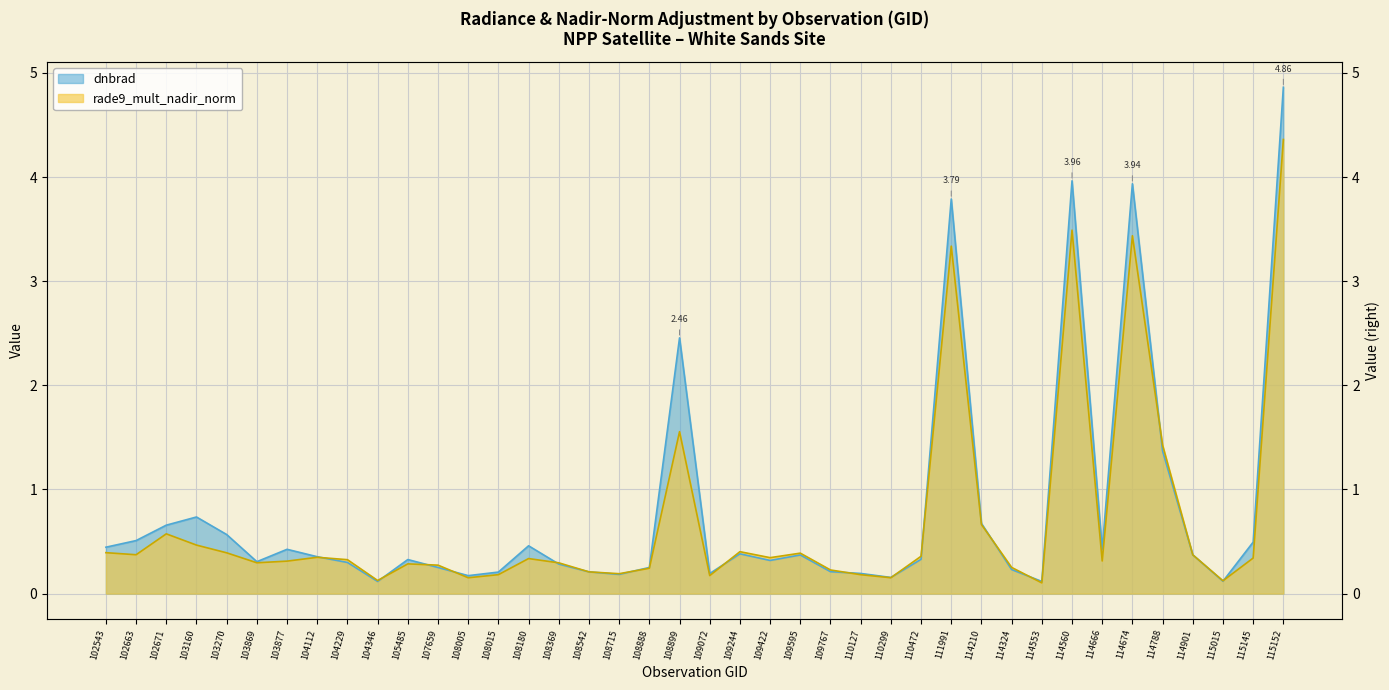

The value of rade9_mult_nadir_norm at 111991 is 4.4. True or false?

False